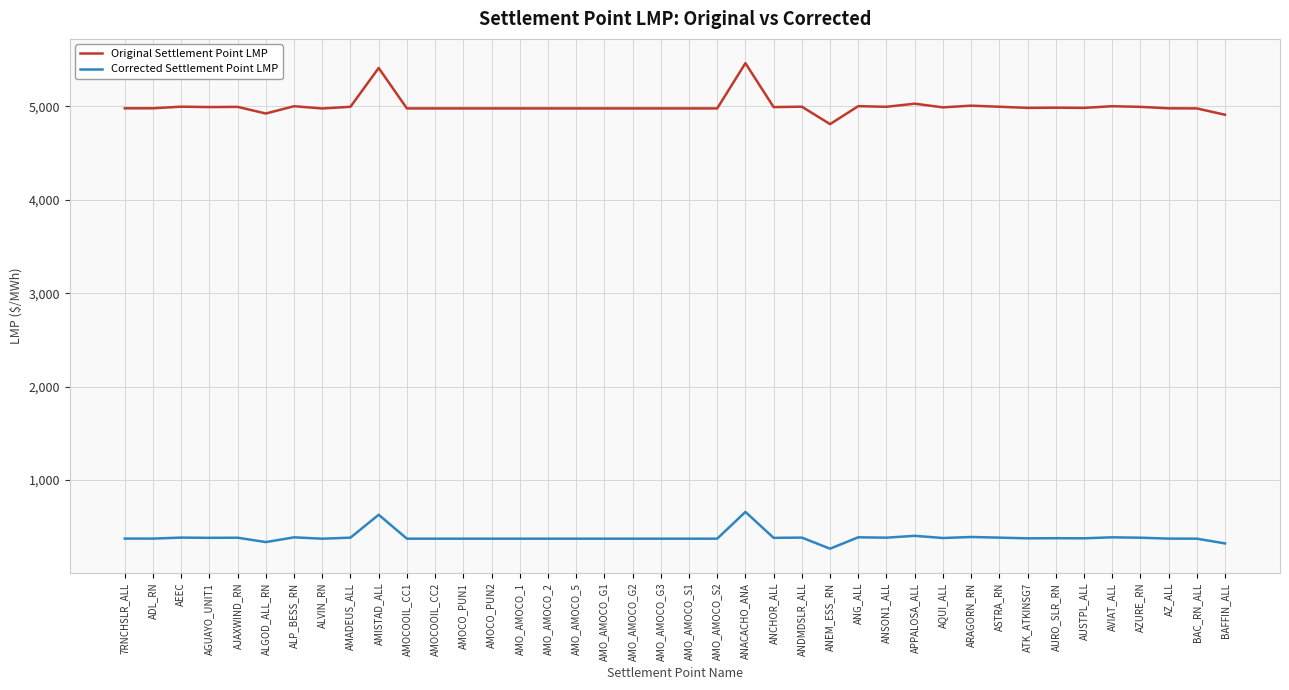

True or false: Corrected Settlement Point LMP has a value of 115.0 at ANDMDSLR_ALL.

False